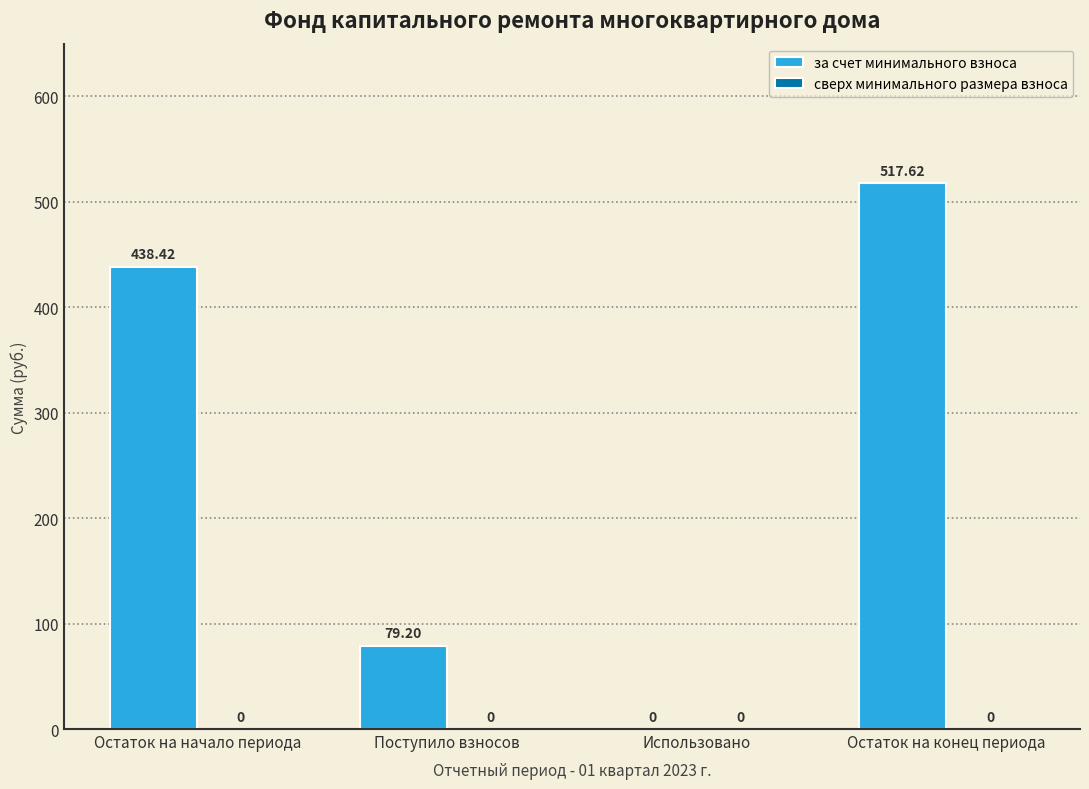

Which has a higher value, Поступило взносов or Остаток на начало периода?

Остаток на начало периода